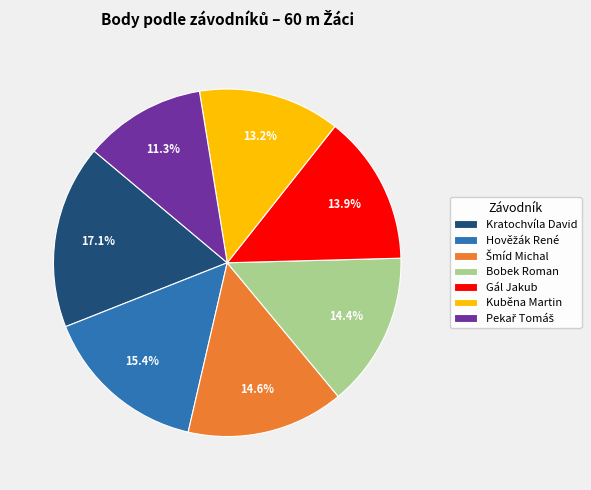

Does any single category account for the majority?

No